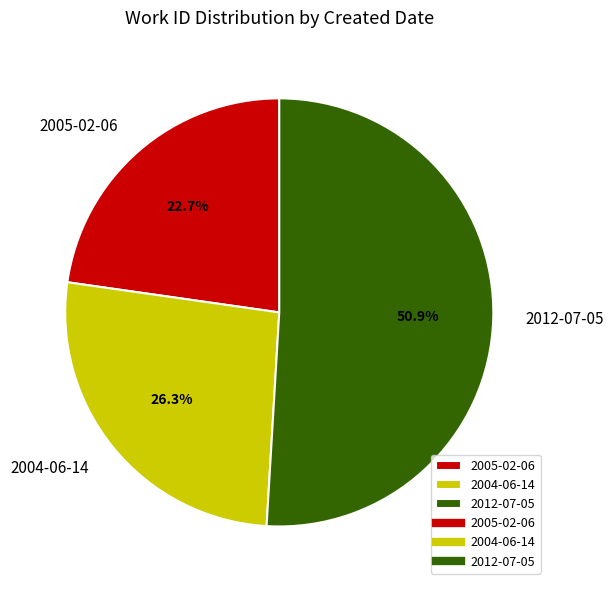

How many segments does this pie chart have?

3